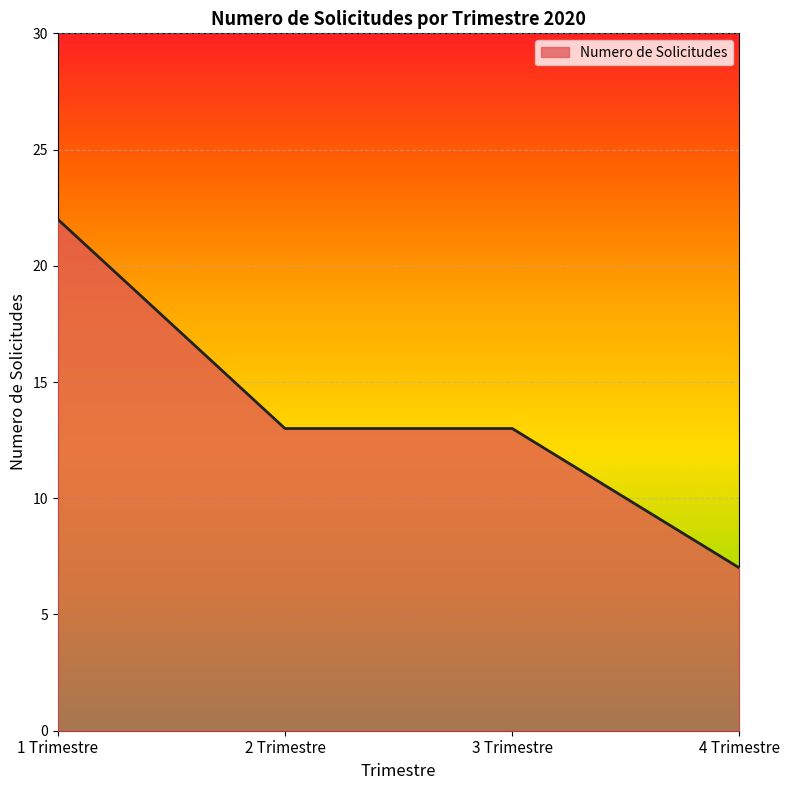

True or false: the data has more than 2 interior local peaks.

False